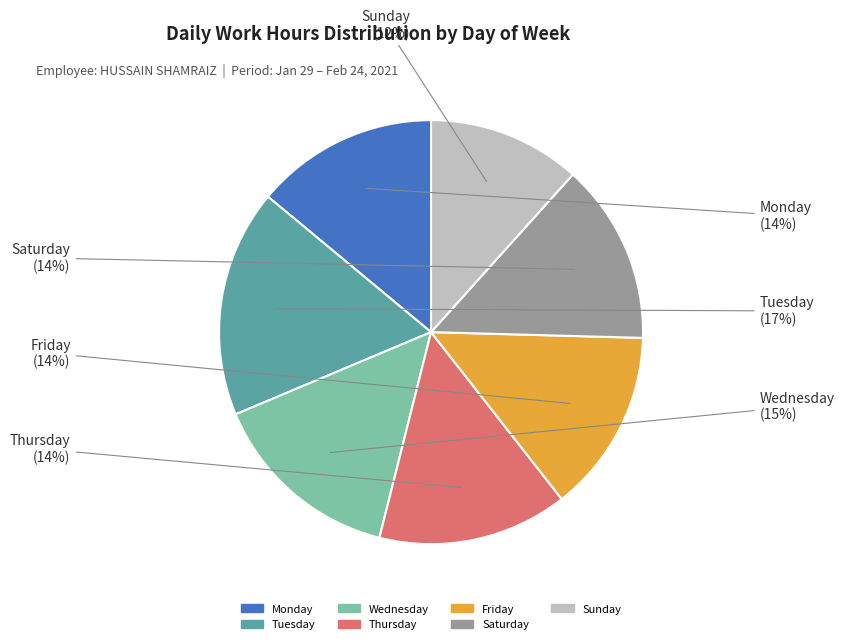

Which category has the biggest portion of the pie?

Tuesday